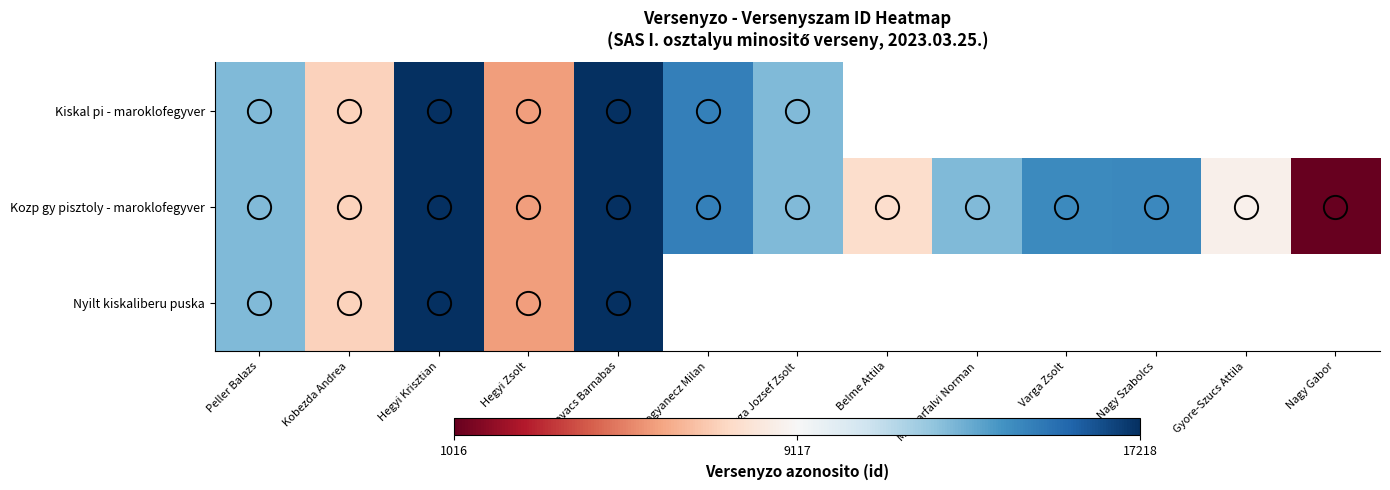

List the series in order of their overall mean, lowest first.

Kiskal pi - maroklofegyver, Kozp gy pisztoly - maroklofegyver, Nyilt kiskaliberu puska